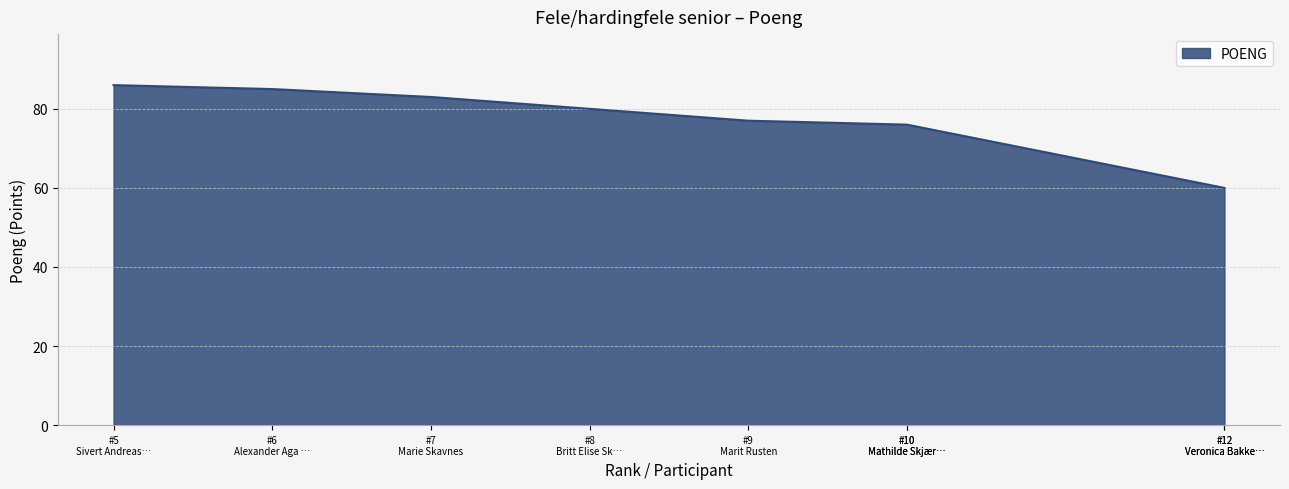

What is the smallest value displayed?

60